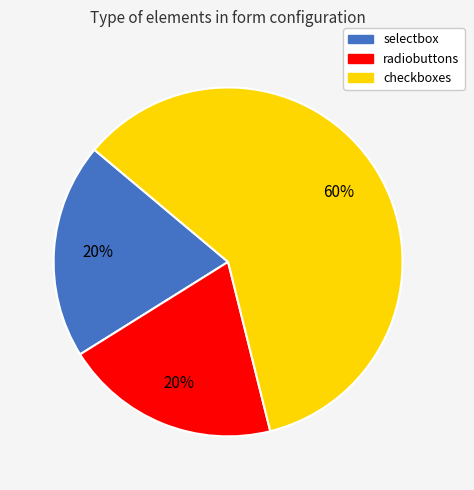

Count the number of slices in the pie.

3